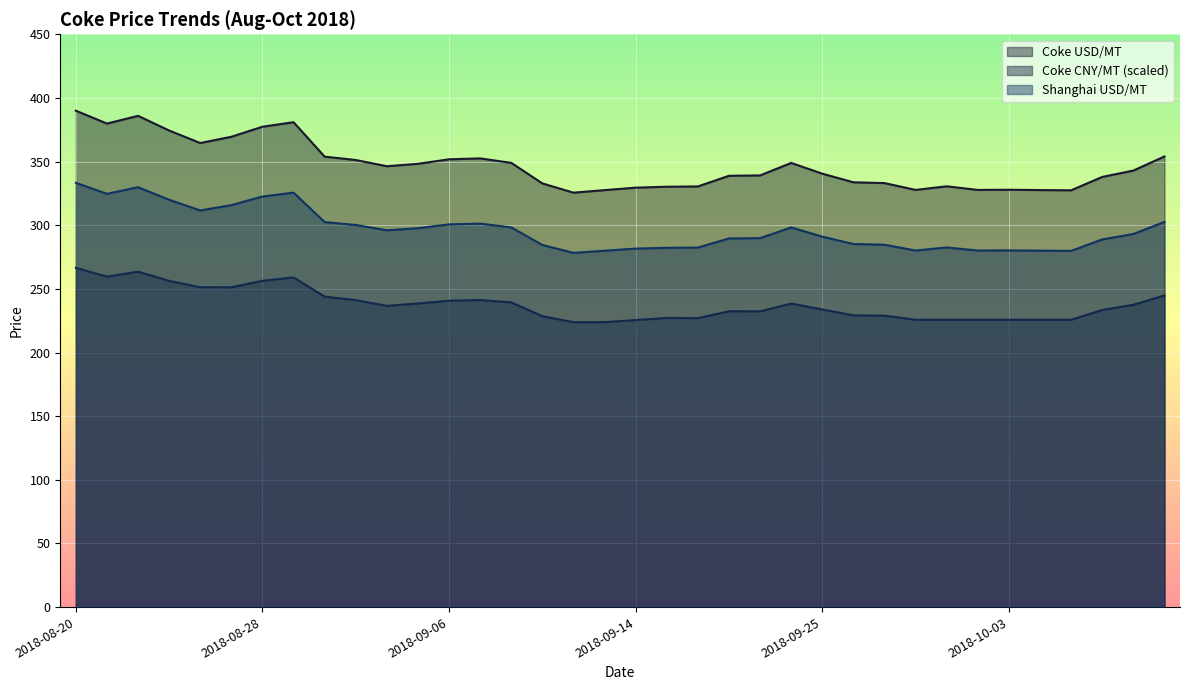

Which category has the highest value in the Coke CNY/MT (scaled) series?

2018-08-20